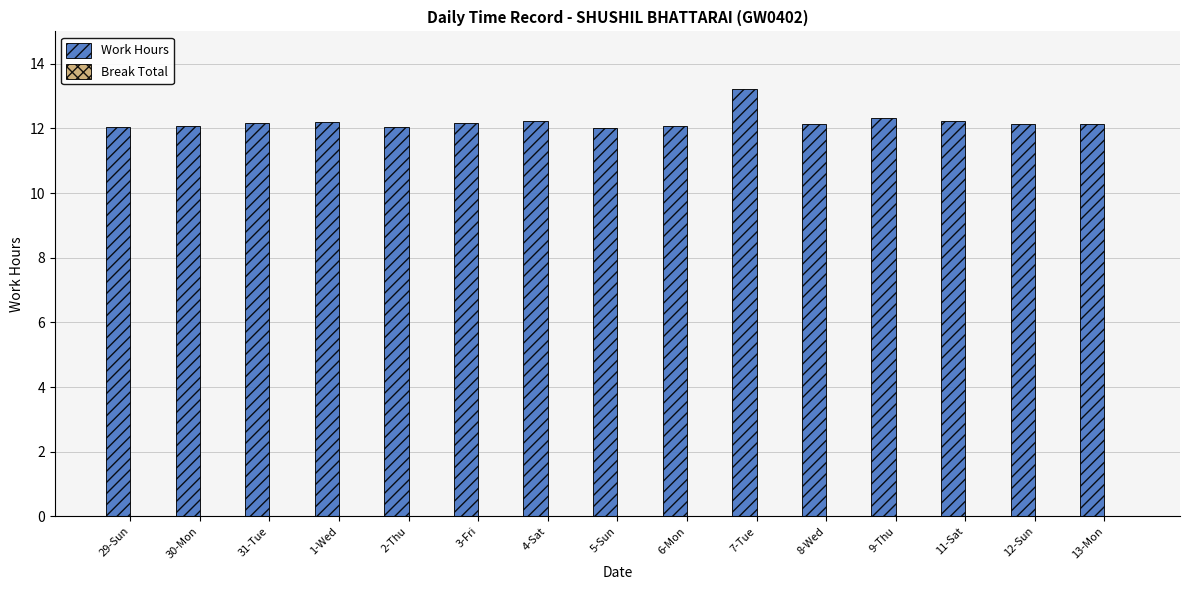

What is the label of the 15th bar from the left?

13-Mon